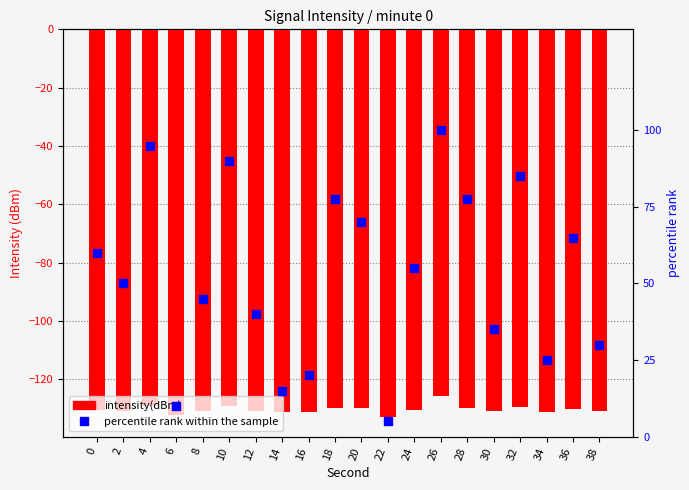

Is the value of intensity(dBm) at 36 greater than the value of percentile rank within the sample at 14?

No